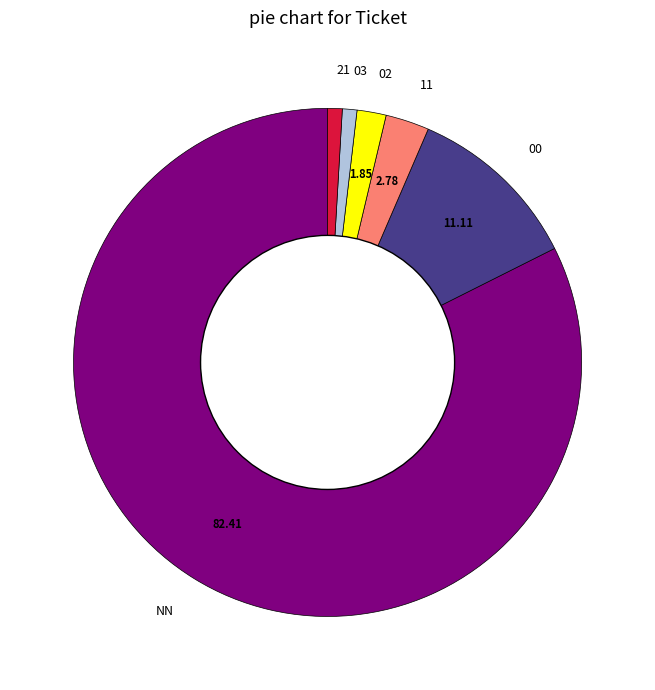

The 03 slice represents 8% of the pie. True or false?

False